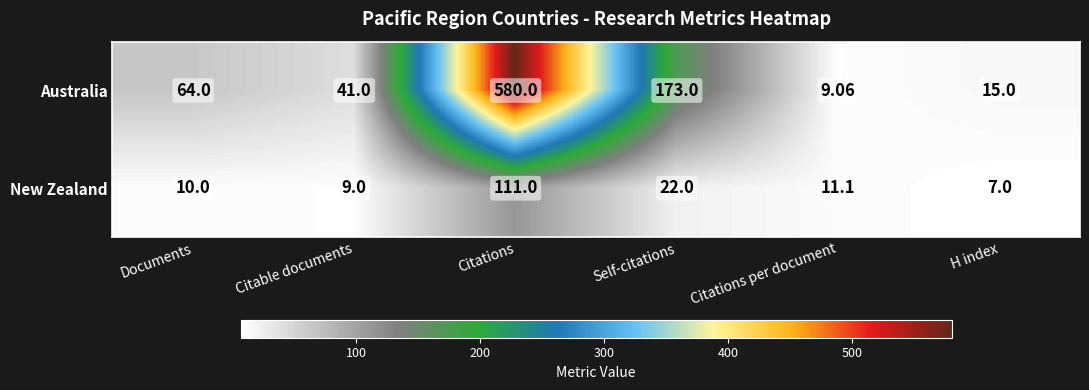

At which label is New Zealand closest to 59?

Self-citations